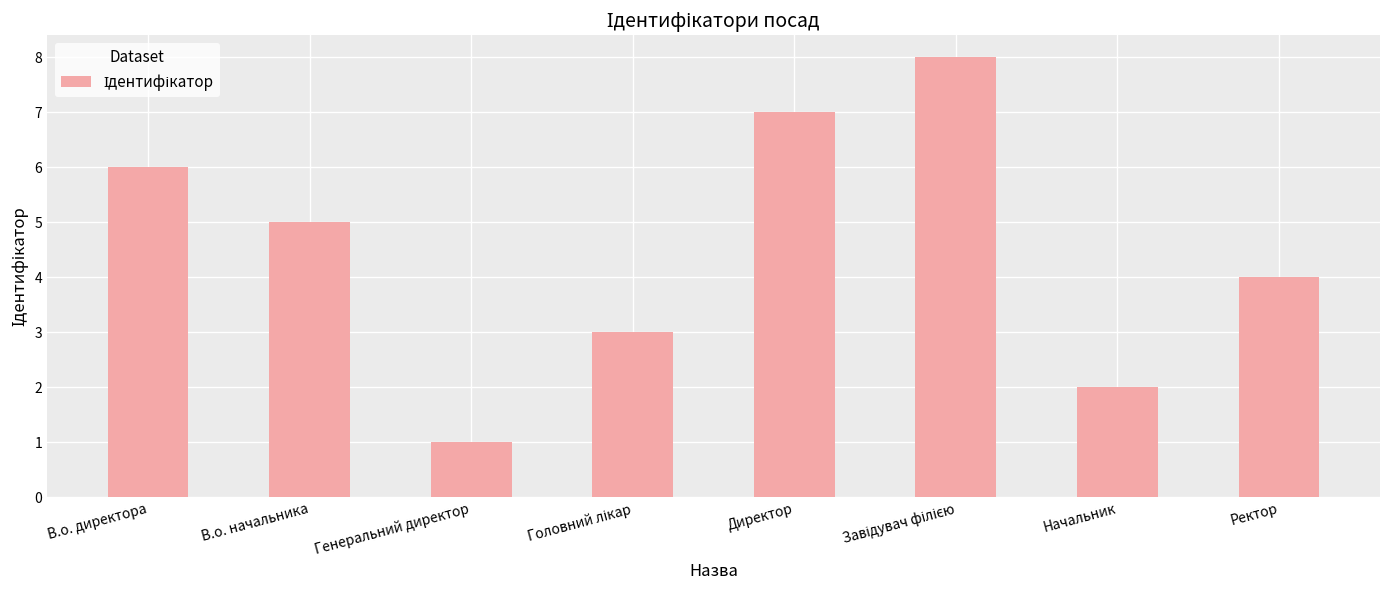

What is the difference between the maximum and minimum values?

7